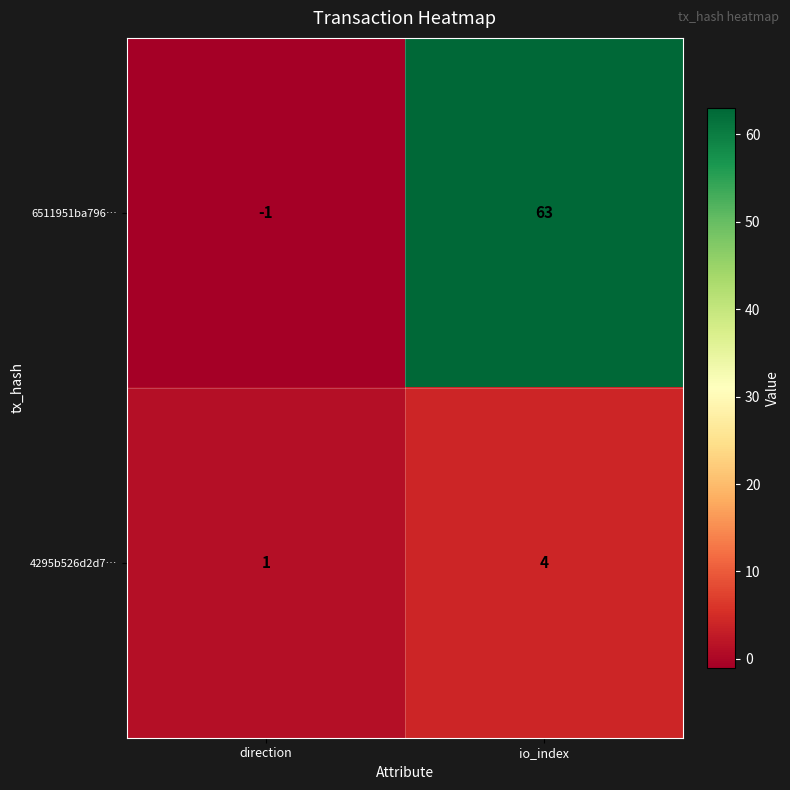

At which category does the chart reach its minimum across all series?

direction